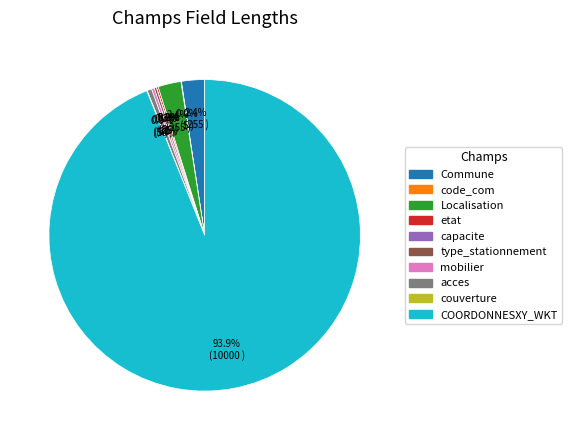

What portion of the pie excludes Commune?

97.6%